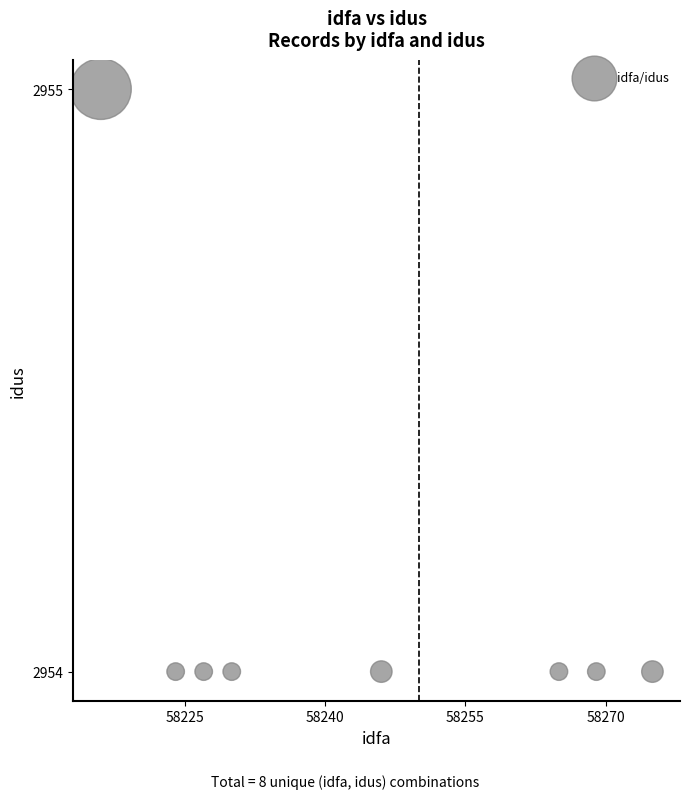

What is the range of X values (max minus min)?

59